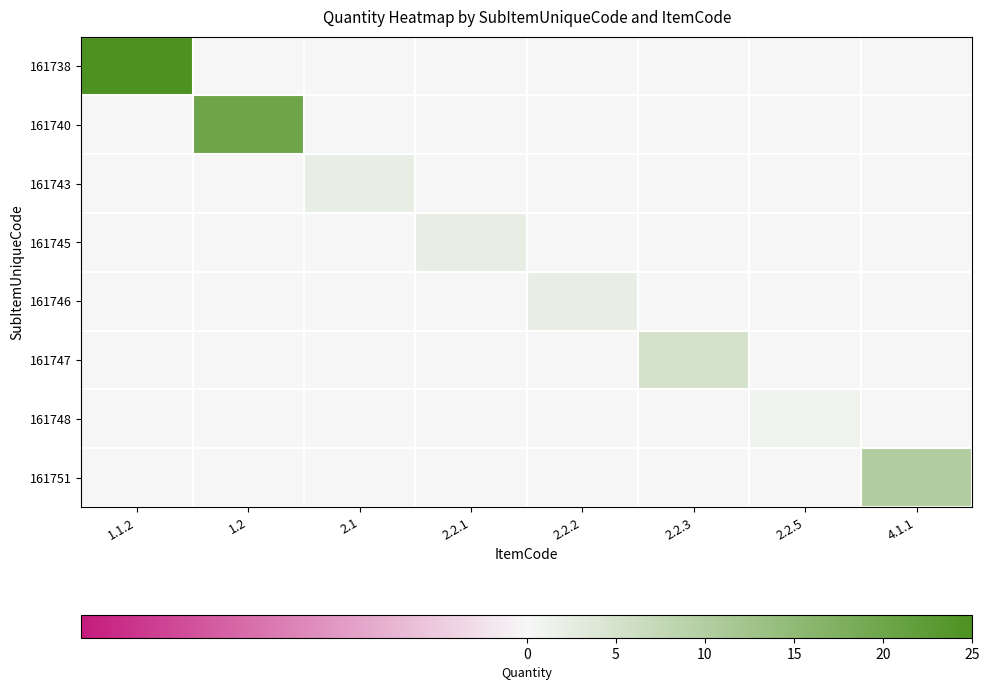

Reading left to right, extract all data points from this chart.

161738: 1.1.2=25	1.2=0	2.1=0	2.2.1=0	2.2.2=0	2.2.3=0	2.2.5=0	4.1.1=0
161740: 1.1.2=0	1.2=20	2.1=0	2.2.1=0	2.2.2=0	2.2.3=0	2.2.5=0	4.1.1=0
161743: 1.1.2=0	1.2=0	2.1=2	2.2.1=0	2.2.2=0	2.2.3=0	2.2.5=0	4.1.1=0
161745: 1.1.2=0	1.2=0	2.1=0	2.2.1=2	2.2.2=0	2.2.3=0	2.2.5=0	4.1.1=0
161746: 1.1.2=0	1.2=0	2.1=0	2.2.1=0	2.2.2=2	2.2.3=0	2.2.5=0	4.1.1=0
161747: 1.1.2=0	1.2=0	2.1=0	2.2.1=0	2.2.2=0	2.2.3=5	2.2.5=0	4.1.1=0
161748: 1.1.2=0	1.2=0	2.1=0	2.2.1=0	2.2.2=0	2.2.3=0	2.2.5=1	4.1.1=0
161751: 1.1.2=0	1.2=0	2.1=0	2.2.1=0	2.2.2=0	2.2.3=0	2.2.5=0	4.1.1=10